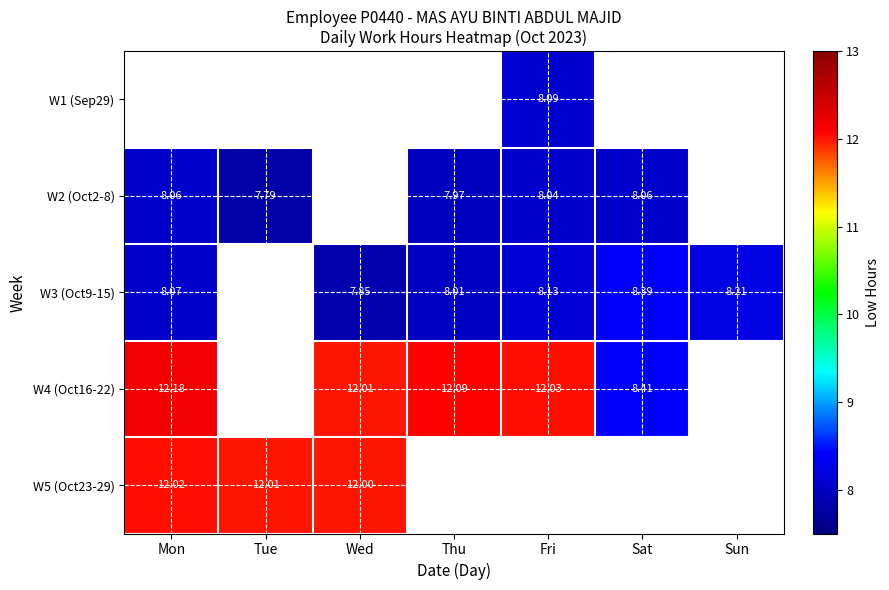

The W3 (Oct9-15) series shows 12.9 at Thu. True or false?

False